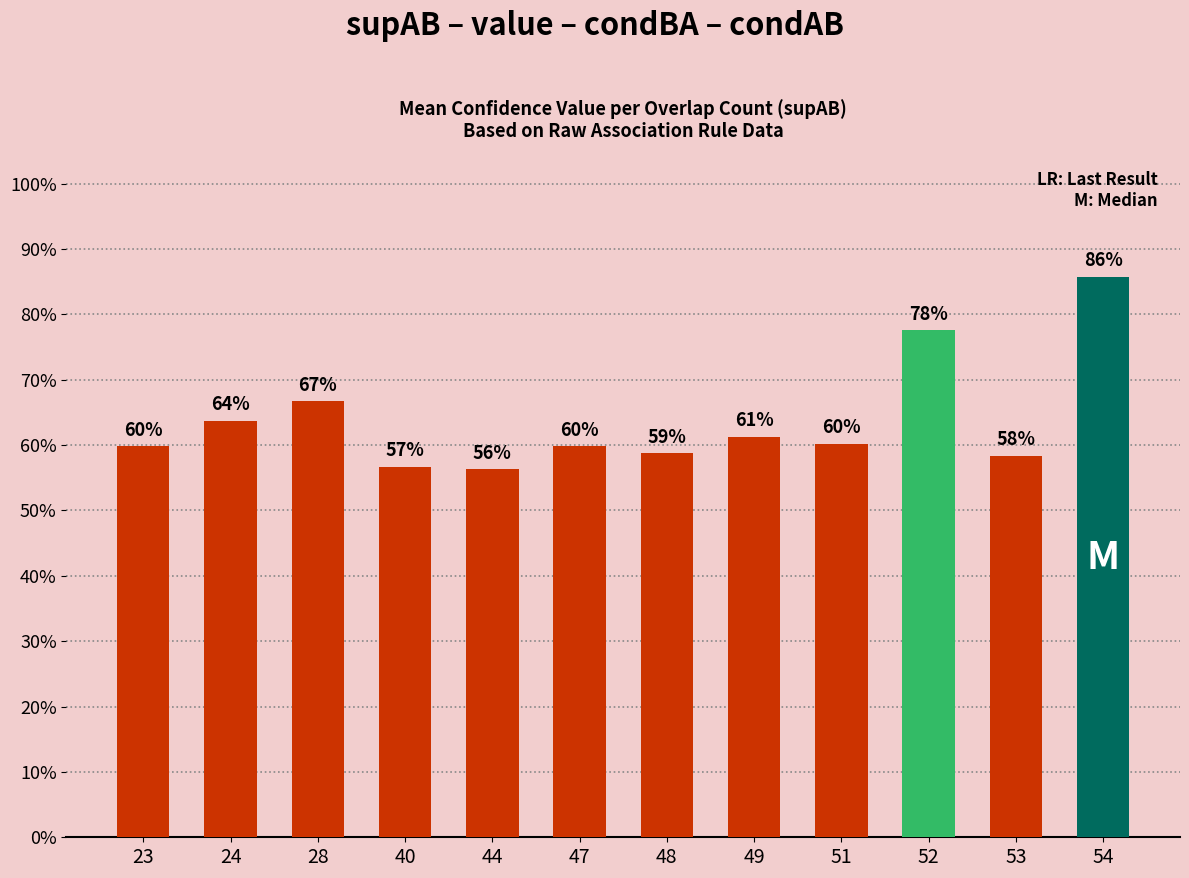

What is the value of the 9th bar from the left?

0.6